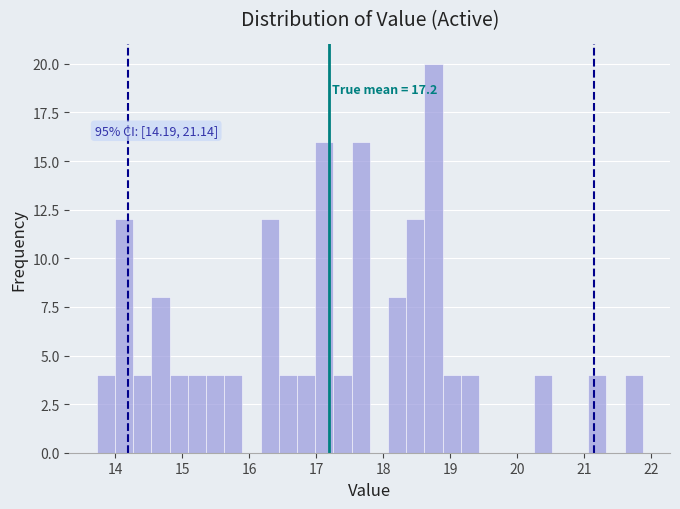

Read against the x-axis, roughly where is the centre of the tallest bar?

18.7